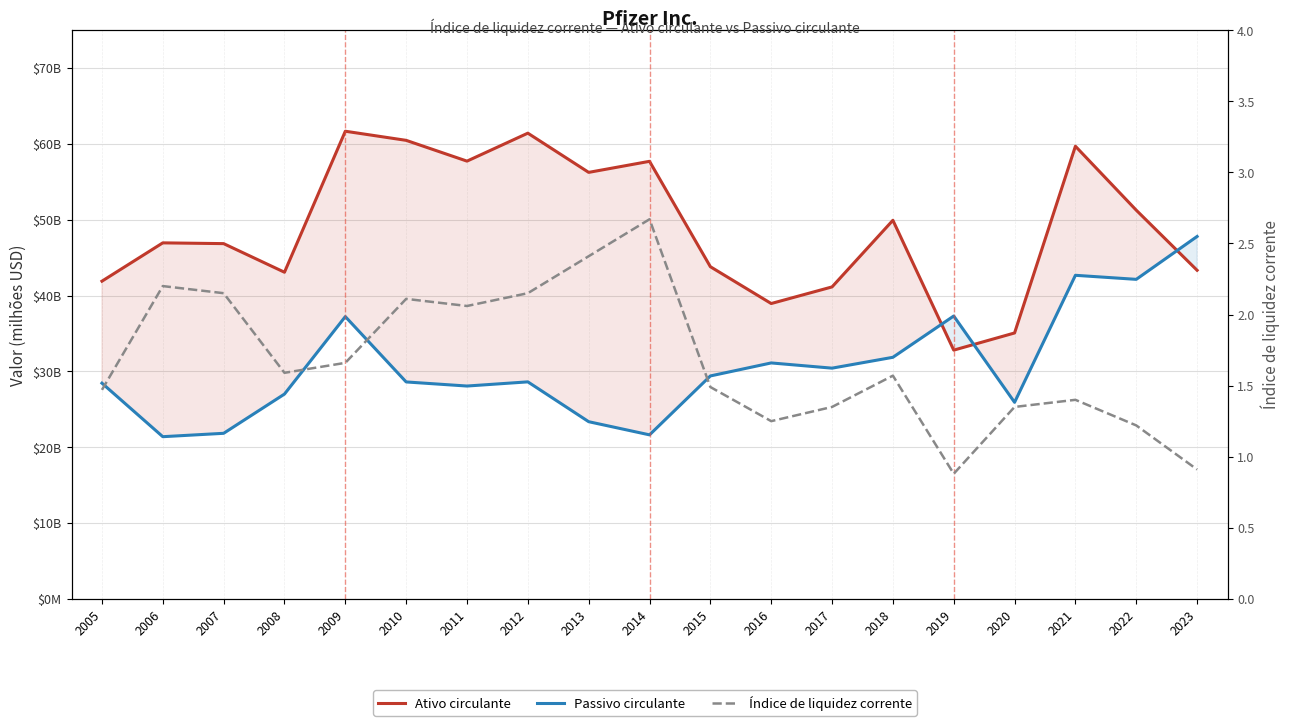

How many series are shown in this chart?

3